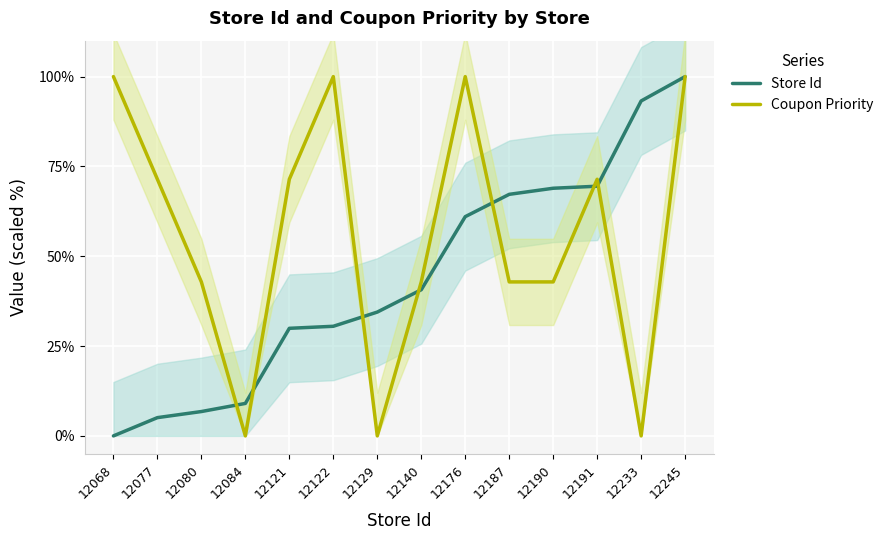

Count the number of categories in the chart.

14